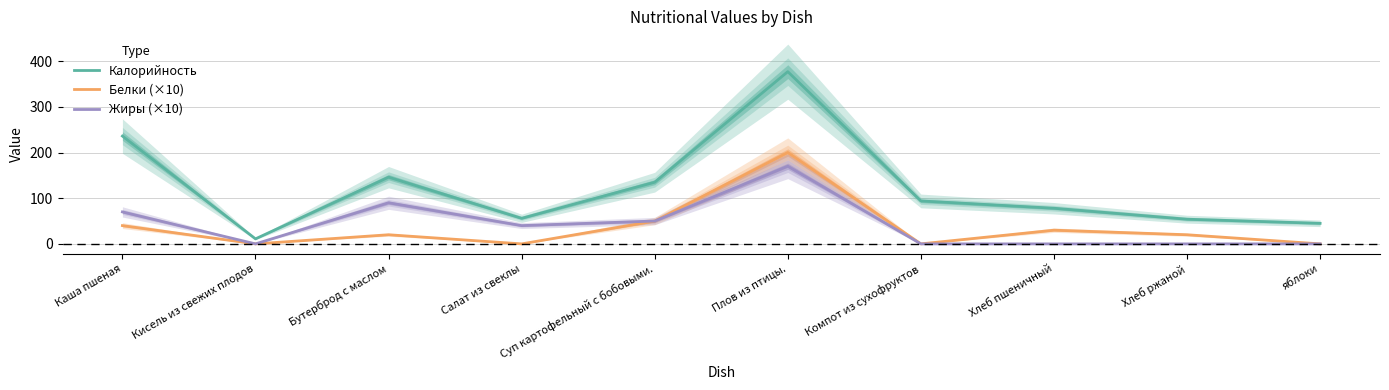

In Белки (×10), how many points are lower than both neighbors (excluding endpoints)?

3